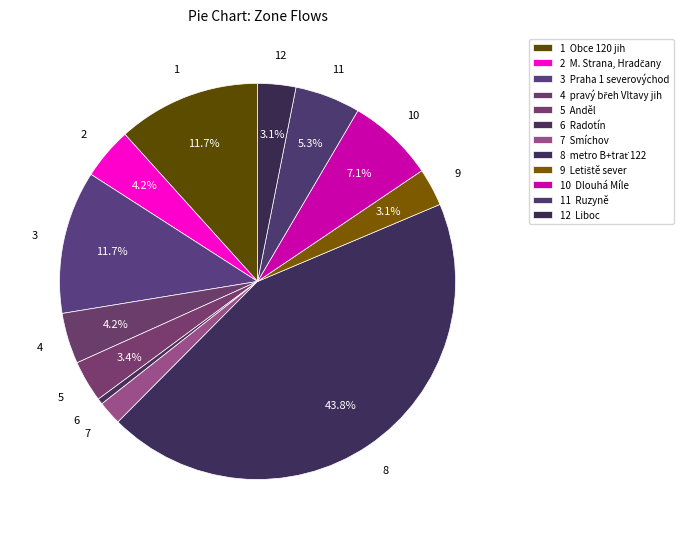

How many slices are in this pie chart?

12